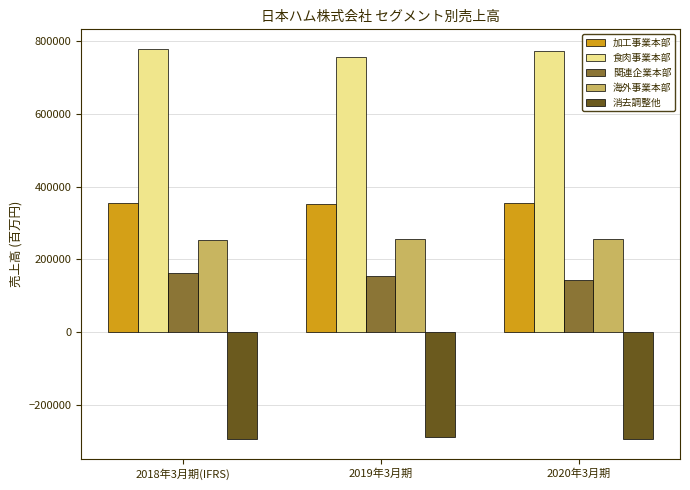

What is the difference between the highest and lowest values at 2019年3月期?

1043179